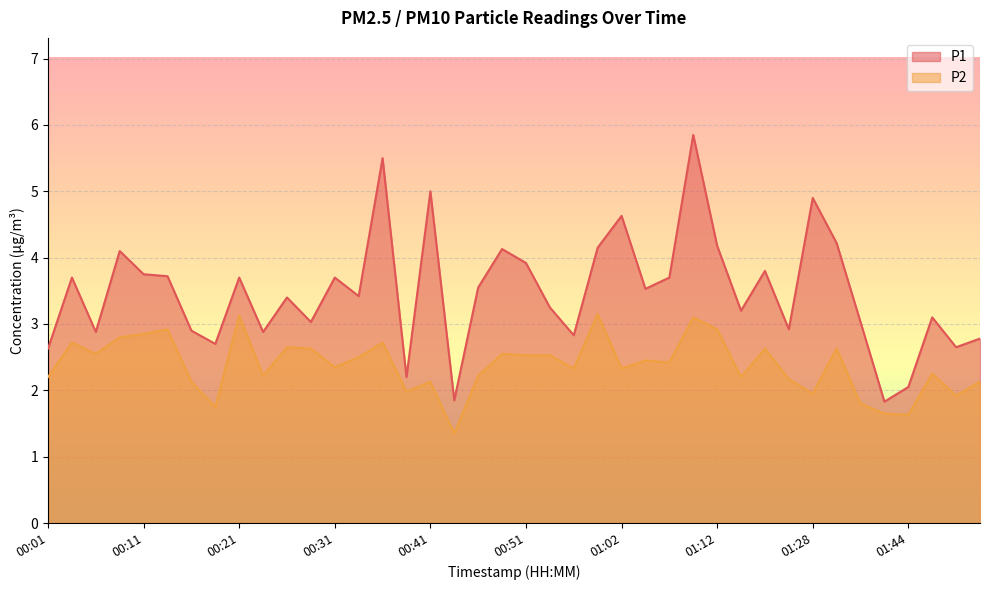

At which category is the sum across all series the highest?

01:09